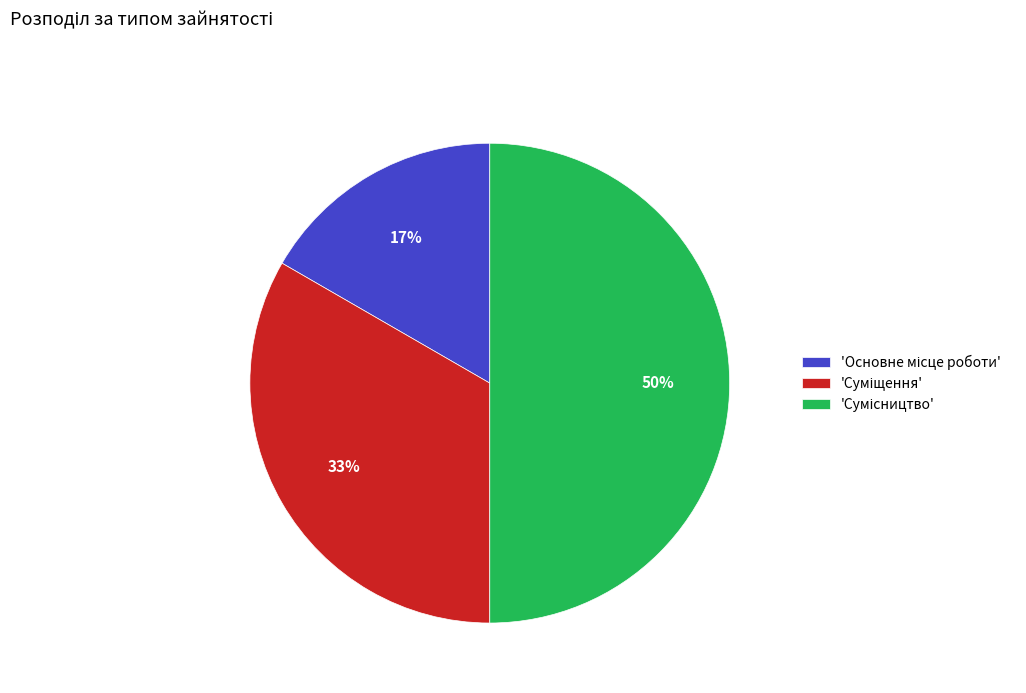

How many segments does this pie chart have?

3